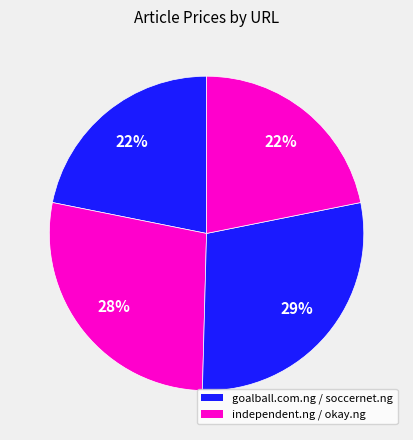

How many slices are in this pie chart?

4